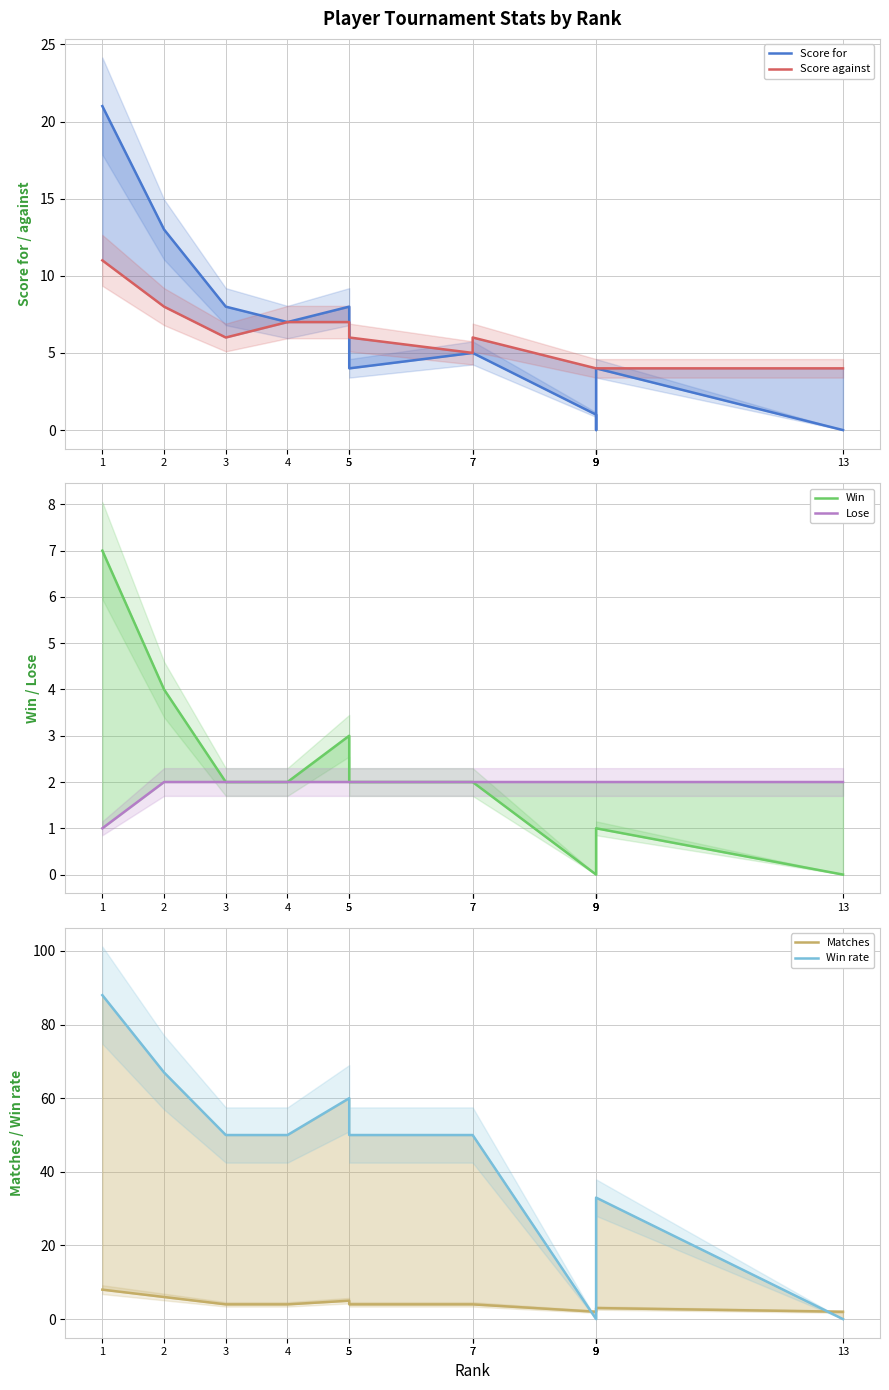

True or false: Win rate and Win intersect in this chart.

False